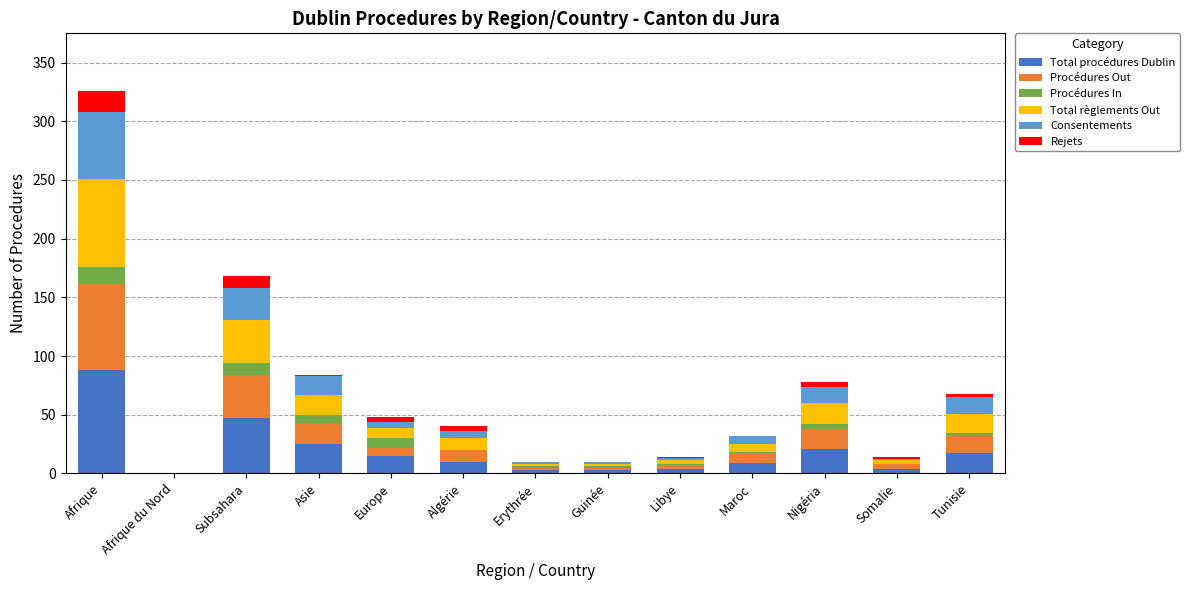

How many distinct data groups are displayed?

6